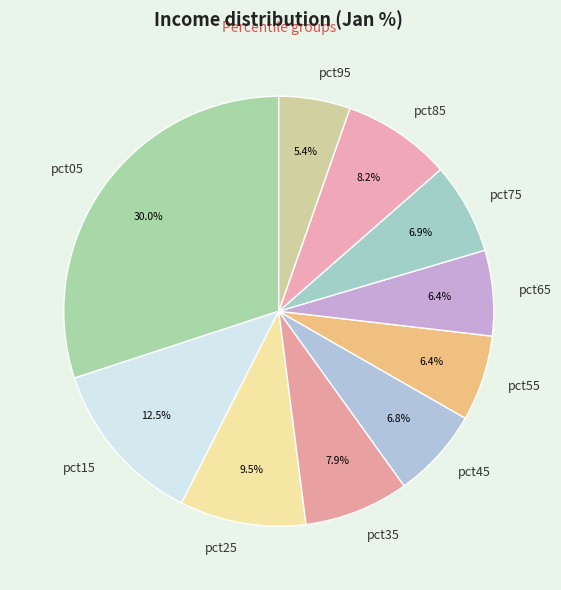

Between pct25 and pct35, which is larger?

pct25